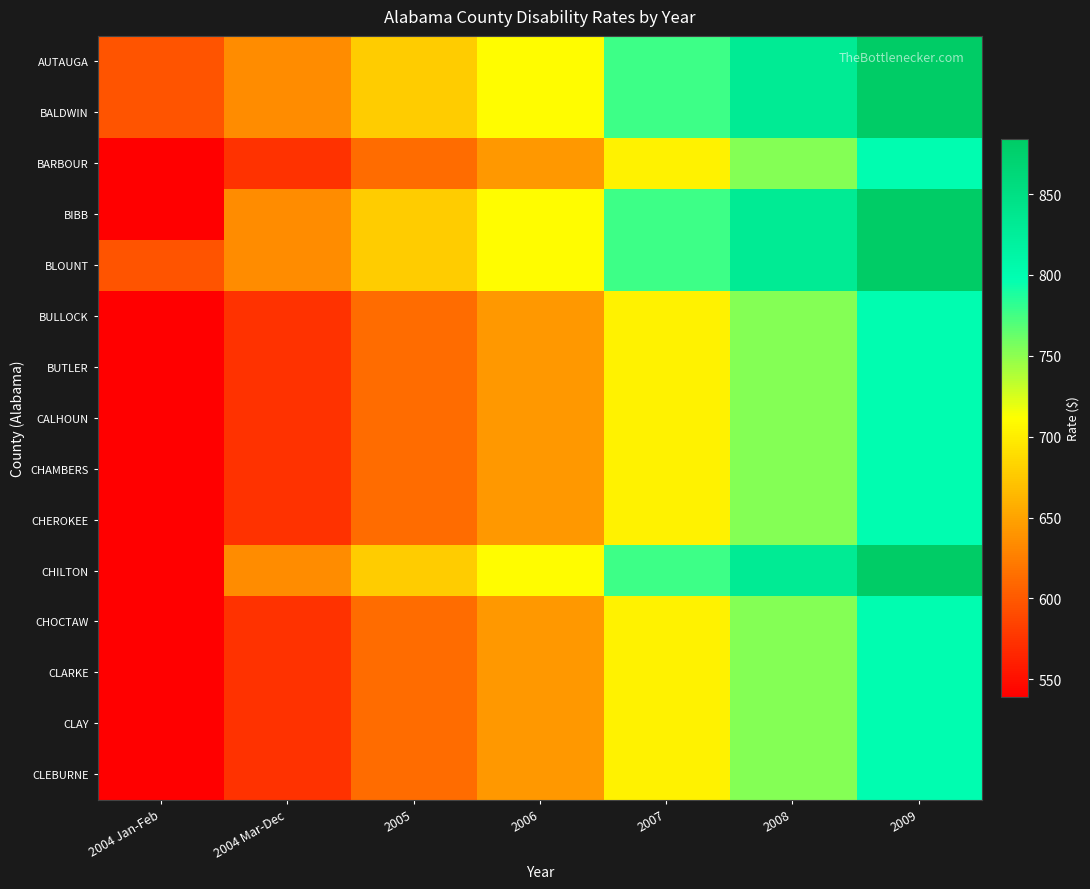

Reading left to right, extract all data points from this chart.

AUTAUGA: 2004 Jan-Feb=595.8	2004 Mar-Dec=634.2	2005=677.4	2006=709.3	2007=776.9	2008=831.5	2009=884.4
BALDWIN: 2004 Jan-Feb=595.8	2004 Mar-Dec=634.2	2005=677.4	2006=709.3	2007=776.9	2008=831.5	2009=884.4
BARBOUR: 2004 Jan-Feb=539.0	2004 Mar-Dec=573.8	2005=612.9	2006=641.8	2007=702.9	2008=752.4	2009=800.1
BIBB: 2004 Jan-Feb=539.0	2004 Mar-Dec=634.2	2005=677.4	2006=709.3	2007=776.9	2008=831.5	2009=884.4
BLOUNT: 2004 Jan-Feb=595.8	2004 Mar-Dec=634.2	2005=677.4	2006=709.3	2007=776.9	2008=831.5	2009=884.4
BULLOCK: 2004 Jan-Feb=539.0	2004 Mar-Dec=573.8	2005=612.9	2006=641.8	2007=702.9	2008=752.4	2009=800.1
BUTLER: 2004 Jan-Feb=539.0	2004 Mar-Dec=573.8	2005=612.9	2006=641.8	2007=702.9	2008=752.4	2009=800.1
CALHOUN: 2004 Jan-Feb=539.0	2004 Mar-Dec=573.8	2005=612.9	2006=641.8	2007=702.9	2008=752.4	2009=800.1
CHAMBERS: 2004 Jan-Feb=539.0	2004 Mar-Dec=573.8	2005=612.9	2006=641.8	2007=702.9	2008=752.4	2009=800.1
CHEROKEE: 2004 Jan-Feb=539.0	2004 Mar-Dec=573.8	2005=612.9	2006=641.8	2007=702.9	2008=752.4	2009=800.1
CHILTON: 2004 Jan-Feb=539.0	2004 Mar-Dec=634.2	2005=677.4	2006=709.3	2007=776.9	2008=831.5	2009=884.4
CHOCTAW: 2004 Jan-Feb=539.0	2004 Mar-Dec=573.8	2005=612.9	2006=641.8	2007=702.9	2008=752.4	2009=800.1
CLARKE: 2004 Jan-Feb=539.0	2004 Mar-Dec=573.8	2005=612.9	2006=641.8	2007=702.9	2008=752.4	2009=800.1
CLAY: 2004 Jan-Feb=539.0	2004 Mar-Dec=573.8	2005=612.9	2006=641.8	2007=702.9	2008=752.4	2009=800.1
CLEBURNE: 2004 Jan-Feb=539.0	2004 Mar-Dec=573.8	2005=612.9	2006=641.8	2007=702.9	2008=752.4	2009=800.1